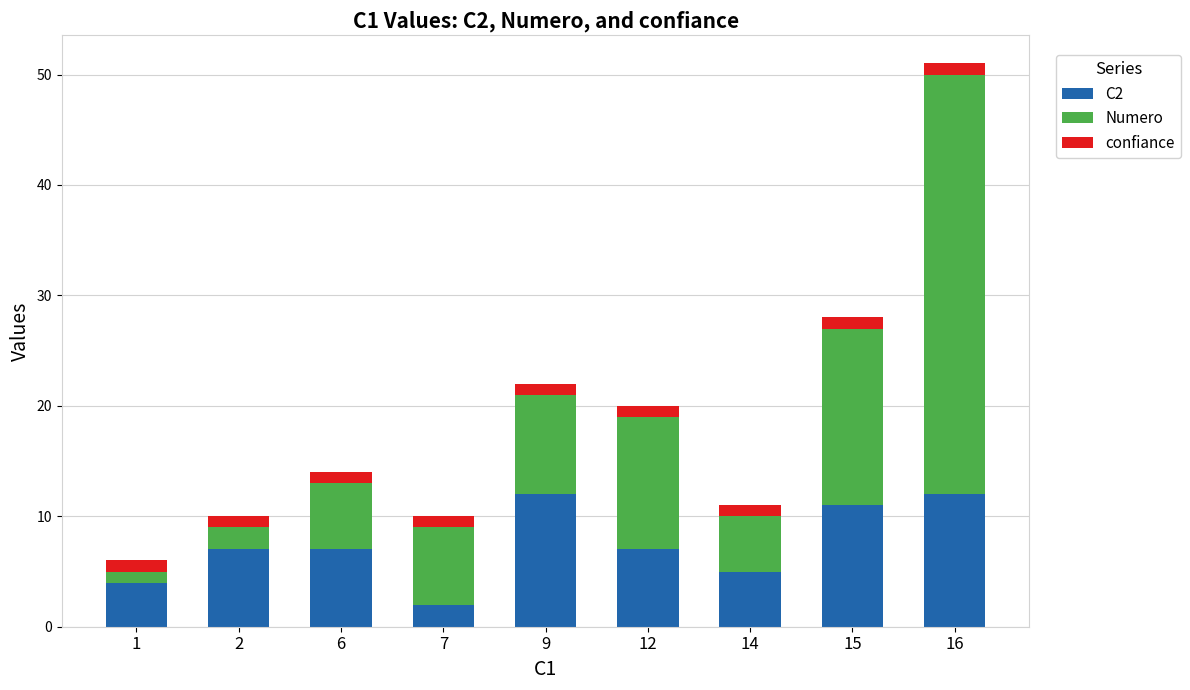

At which category is the sum across all series the highest?

16